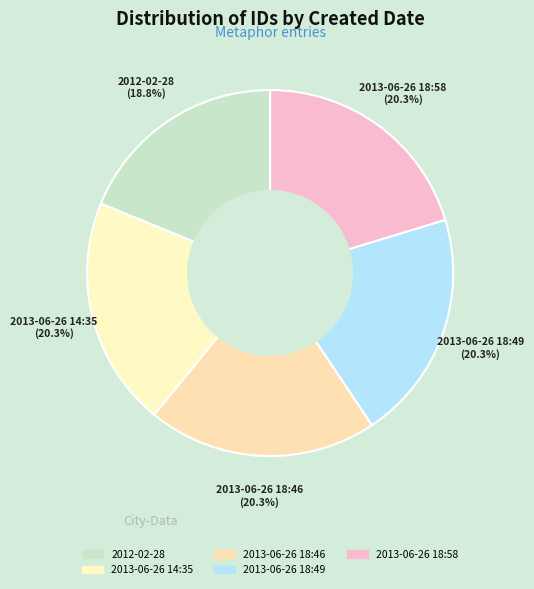

To the nearest percent, what portion does 2013-06-26 14:35 represent?

20%